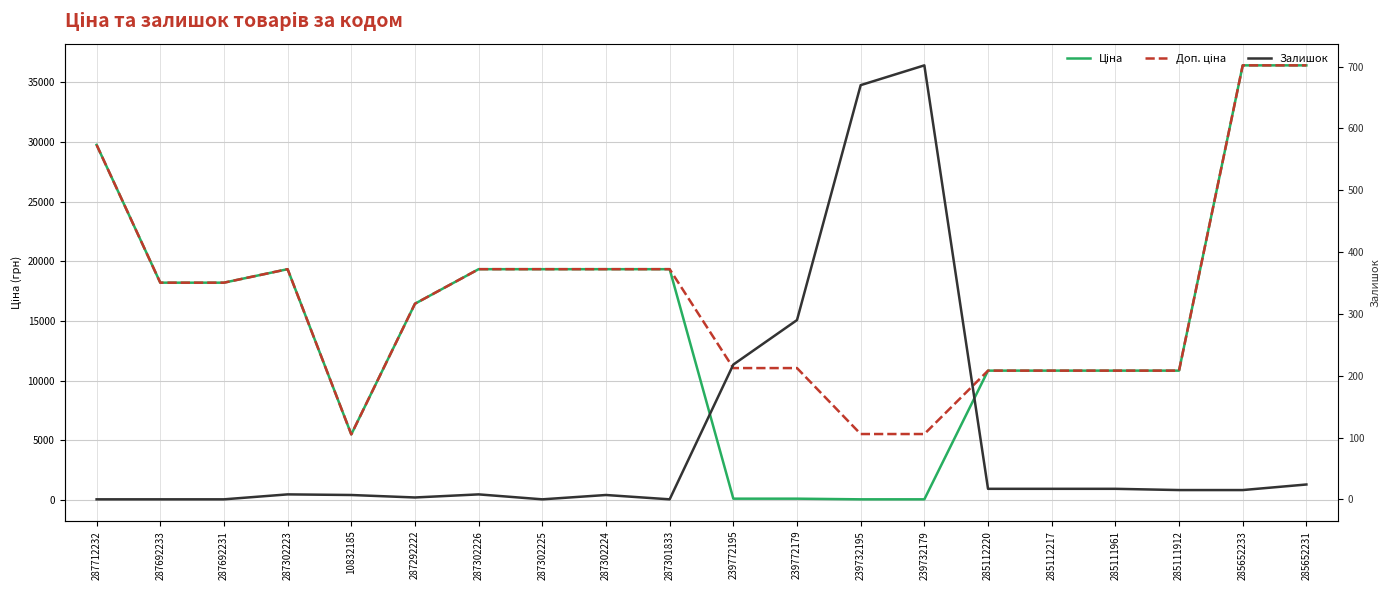

How many lines are shown in the chart?

3